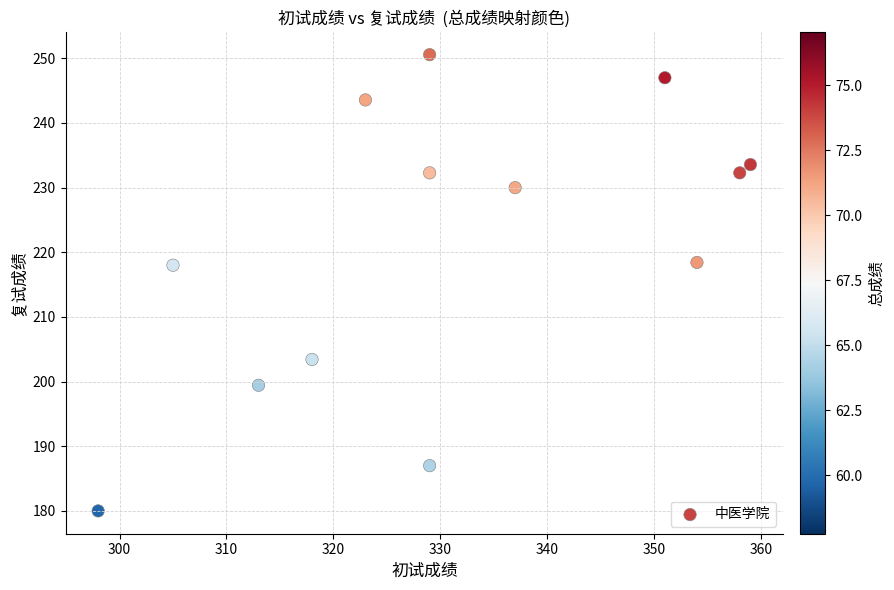

List the coordinates of all points as (Y, X) pairs, reading left to right.

(180.0, 298.0)  (218.0, 305.0)  (199.4, 313.0)  (203.4, 318.0)  (243.6, 323.0)  (187.0, 329.0)  (250.6, 329.0)  (232.3, 329.0)  (230.0, 337.0)  (247.0, 351.0)  (218.4, 354.0)  (232.3, 358.0)  (233.6, 359.0)